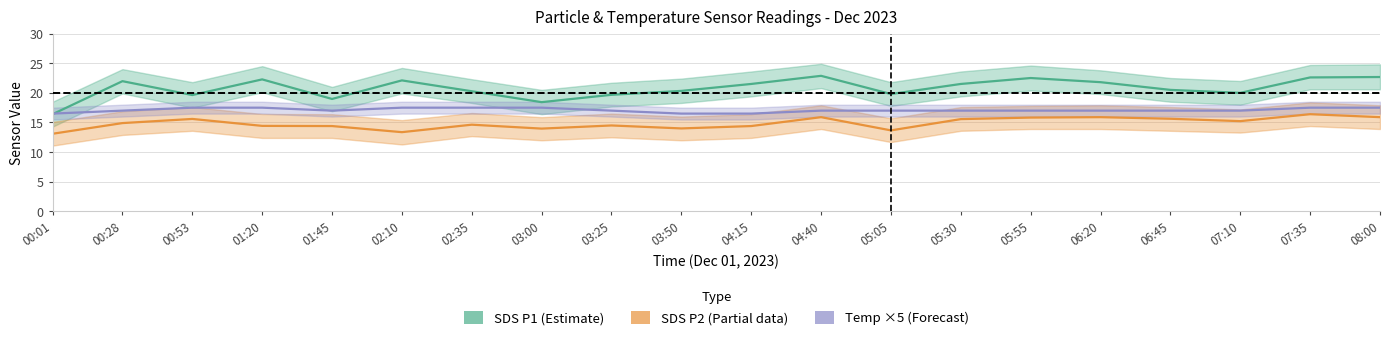

In SDS P2 (Partial), how many points are higher than both neighbors (excluding endpoints)?

6